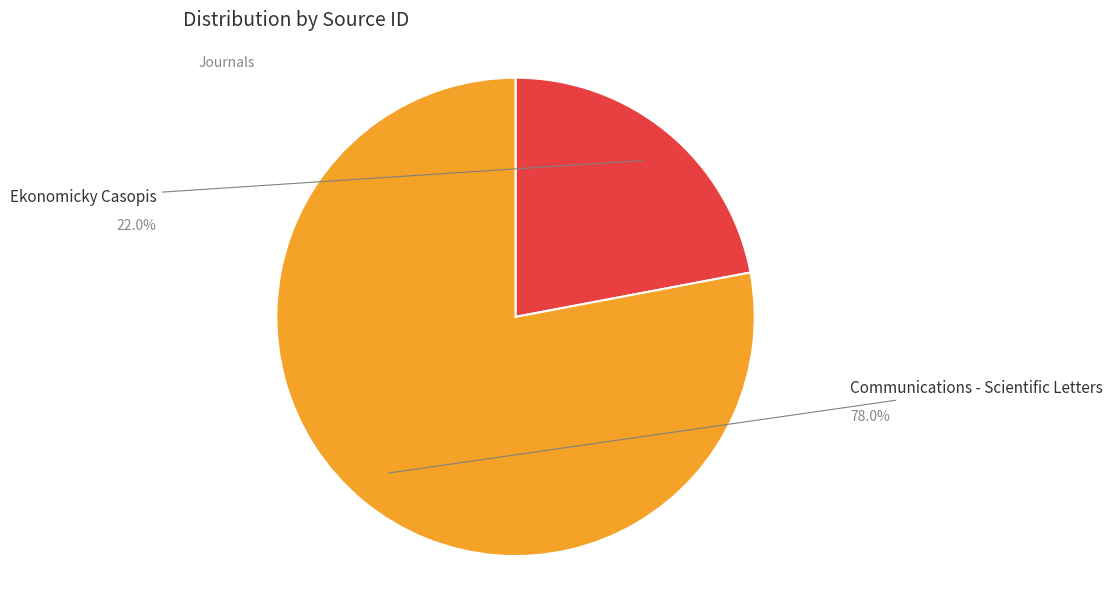

To the nearest percent, what portion does Communications - Scientific Letters represent?

78%